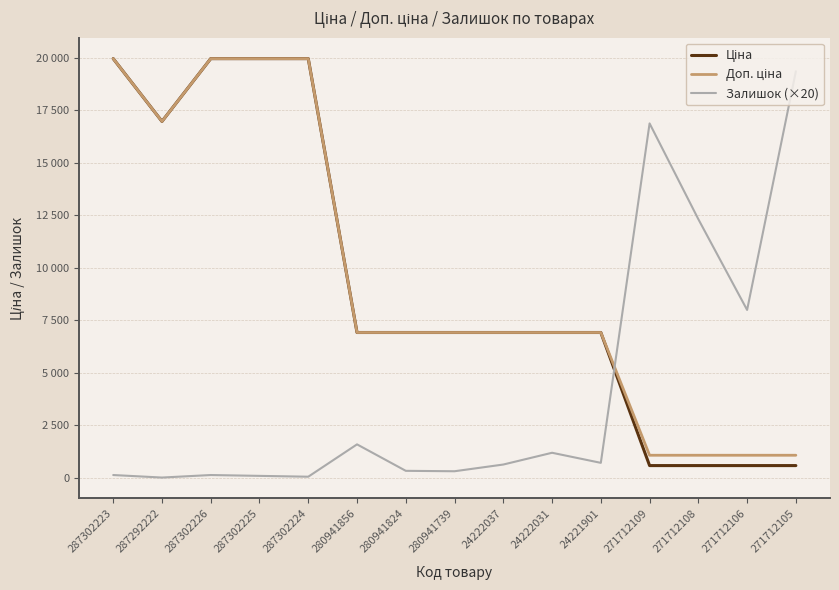

Which series ends up on top after the final intersection of Доп. ціна and Залишок (×20)?

Залишок (×20)